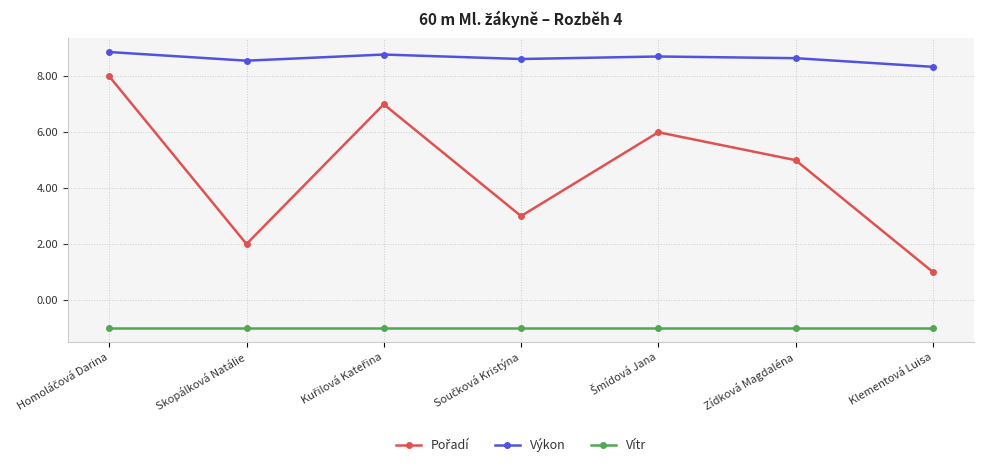

Count the number of data series in this chart.

3